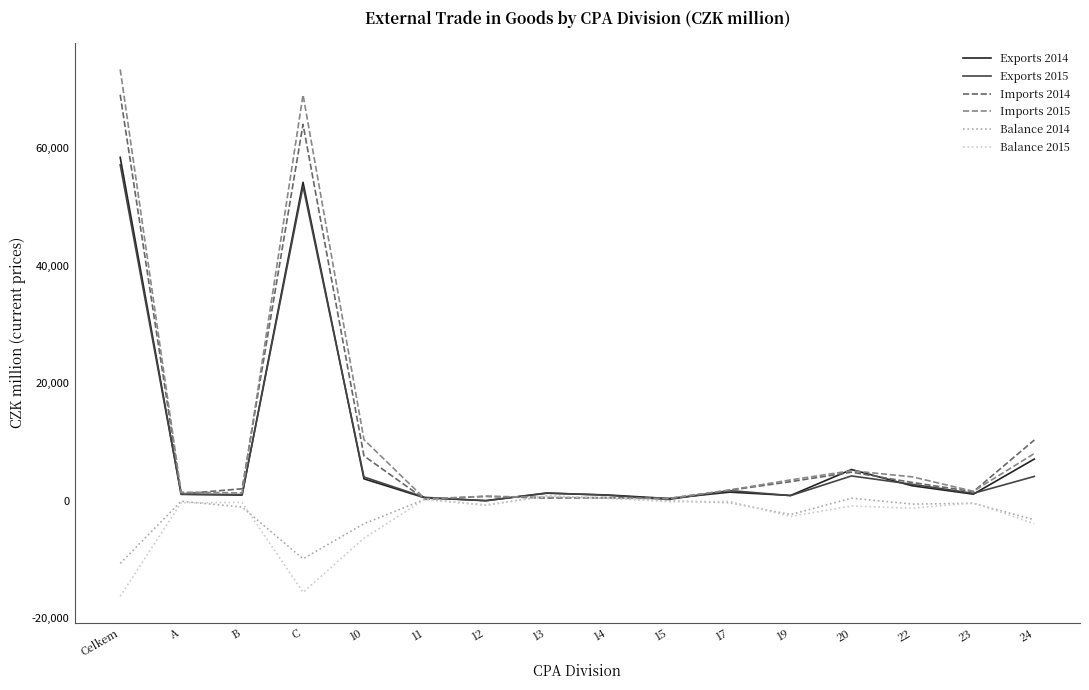

At which category is the sum across all series the highest?

Celkem